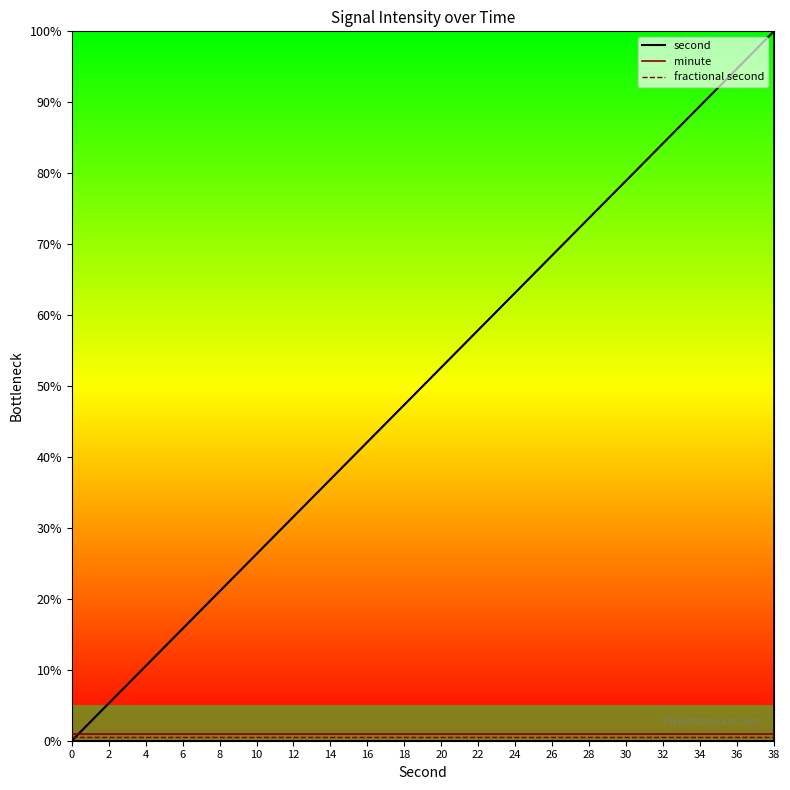

True or false: fractional second has more than 1 points higher than both neighbors.

False